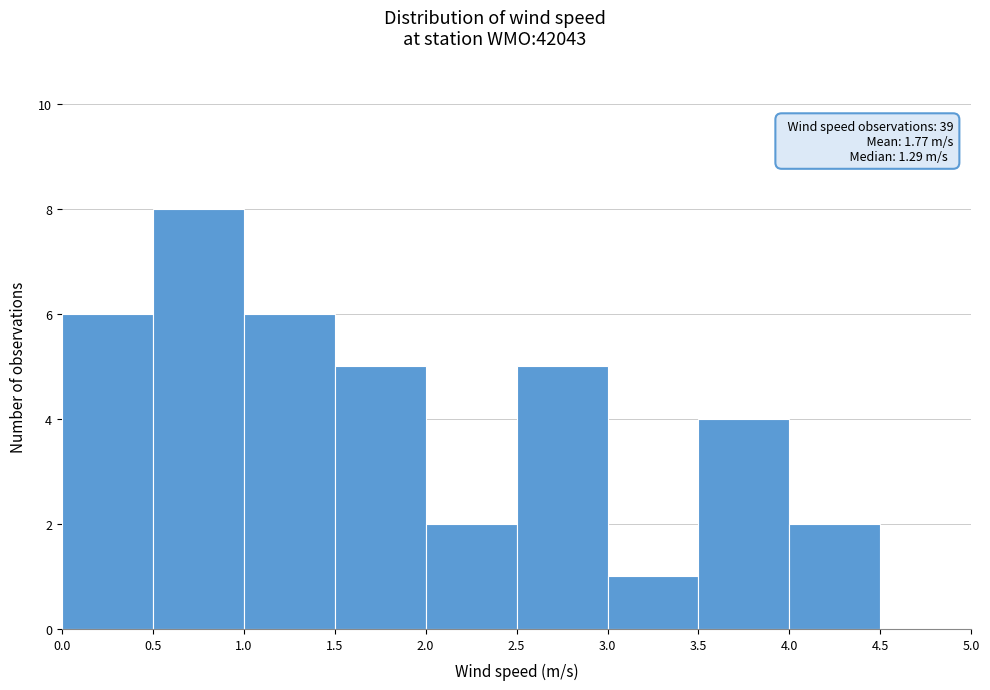

Over which range of the x-axis is the bar tallest?

0.5 to 1.0